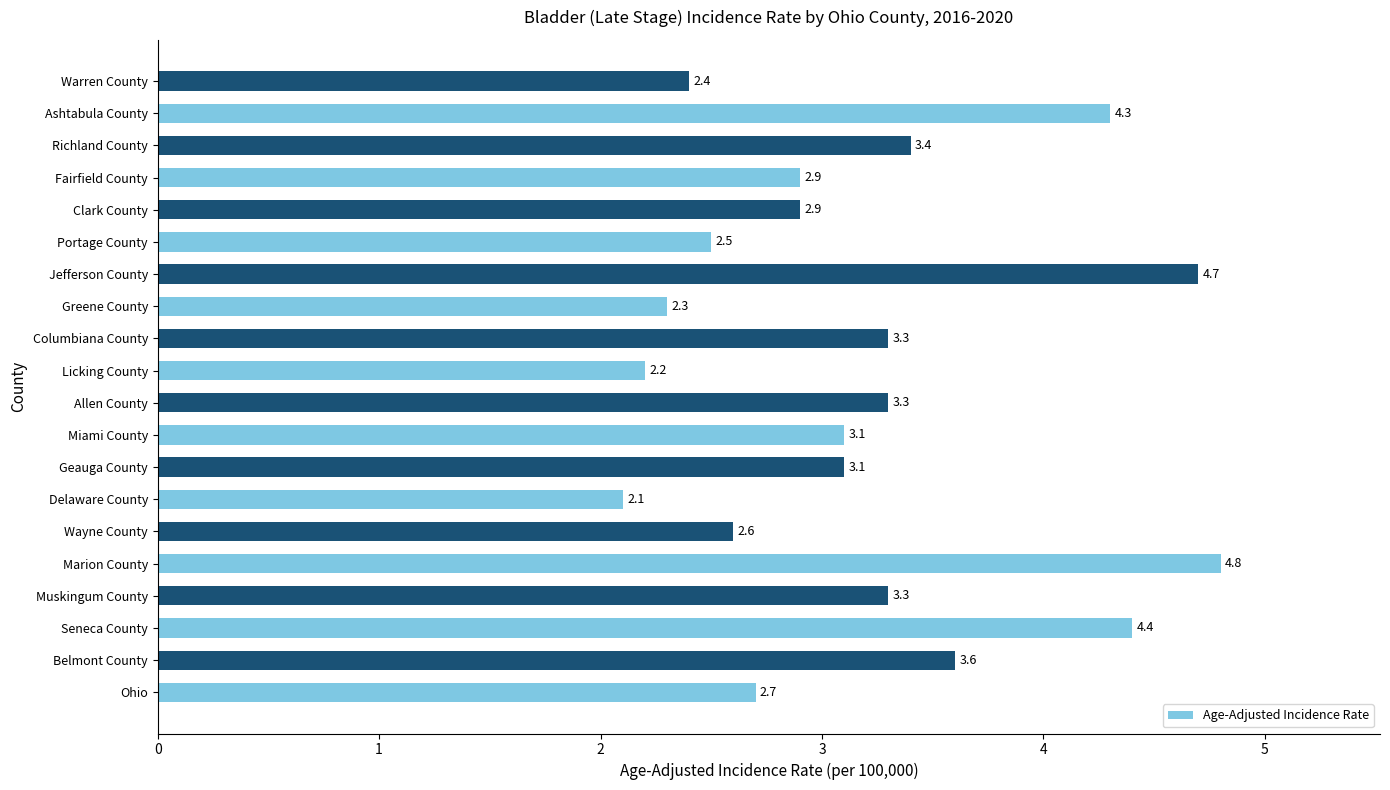

Reading top to bottom, transcribe all the data shown in this chart.

2.4	4.3	3.4	2.9	2.9	2.5	4.7	2.3	3.3	2.2	3.3	3.1	3.1	2.1	2.6	4.8	3.3	4.4	3.6	2.7